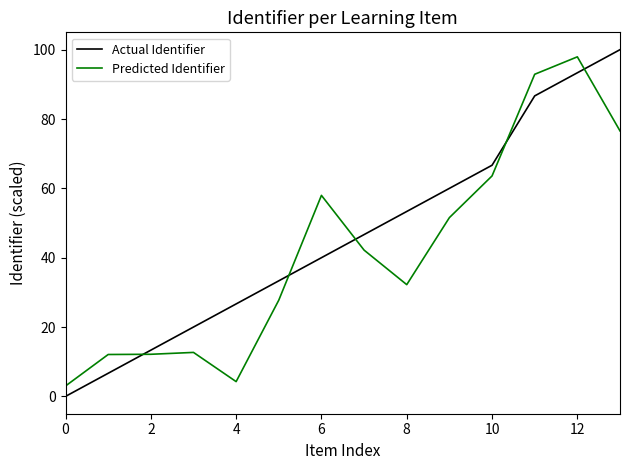

What is the difference between the maximum and minimum values in the Predicted Identifier series?

94.9